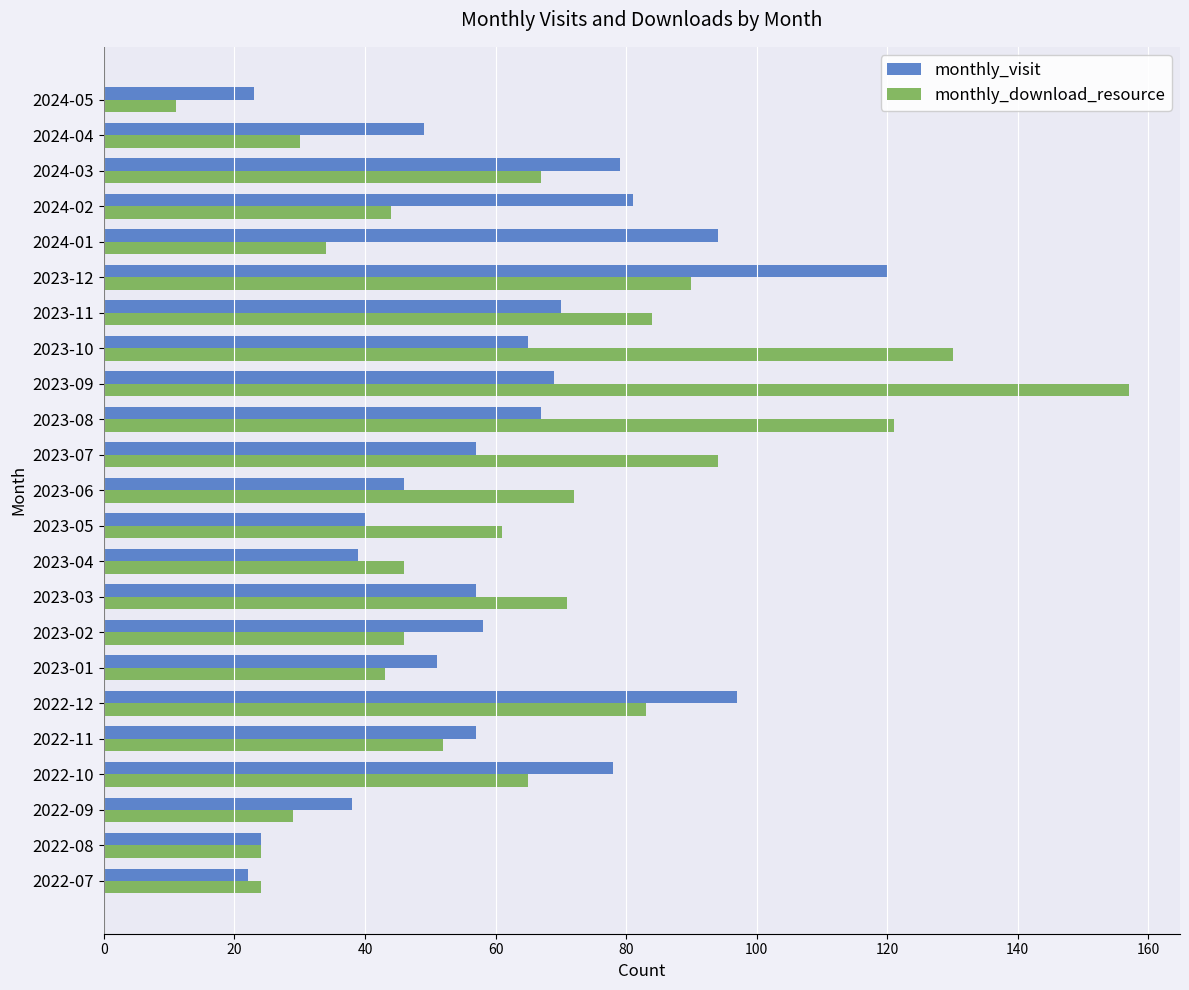

At which category is the sum across all series the highest?

2023-09